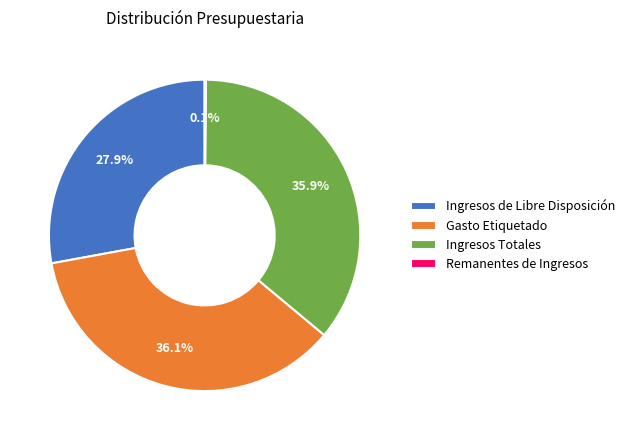

Combined, what portion of the pie is Ingresos Totales and Ingresos de Libre Disposición?

63.8%